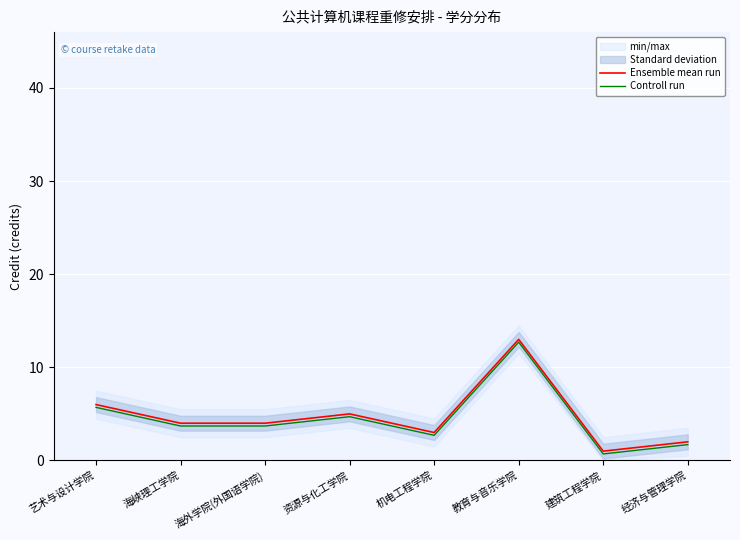

Does the chart display data point markers on the line(s)?

No